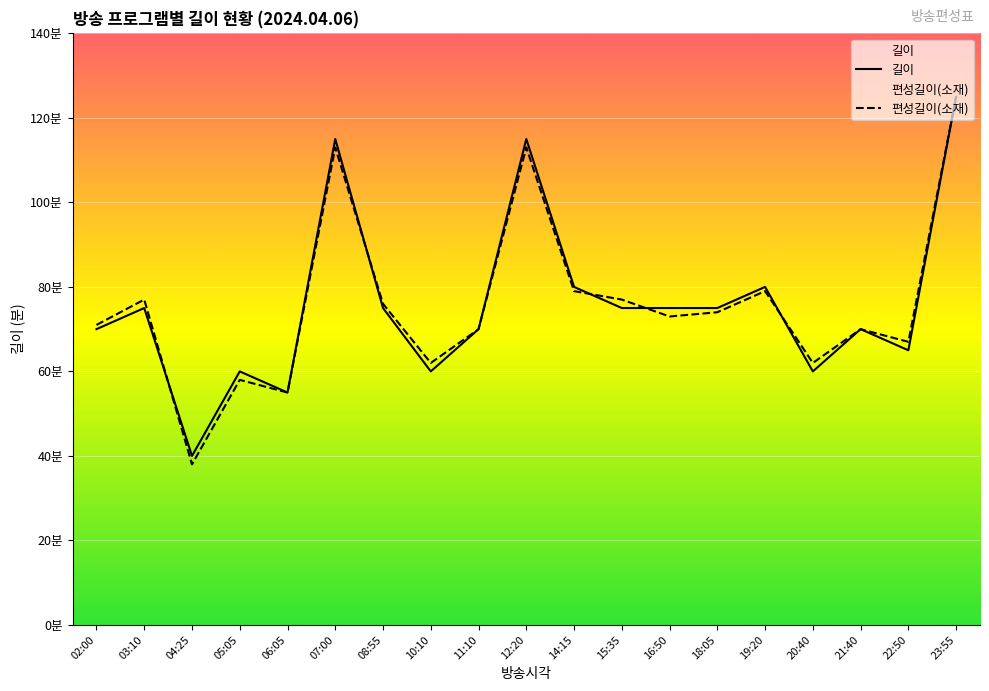

Where is 편성길이(소재) nearest to the value 81?

14:15